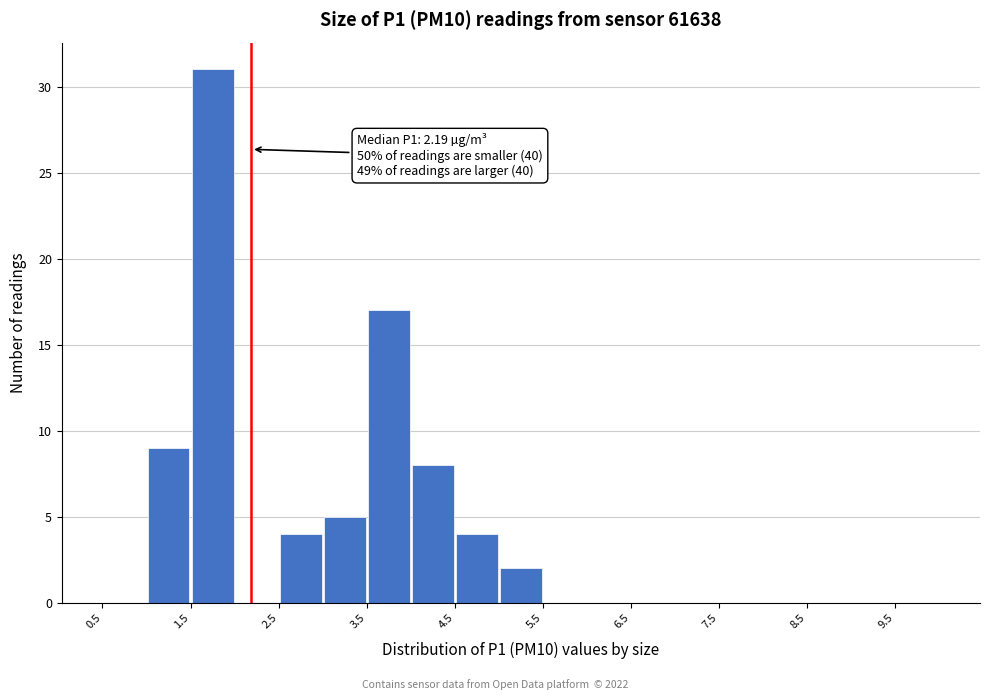

Which range on the x-axis has the tallest bar?

1.5 to 2.0